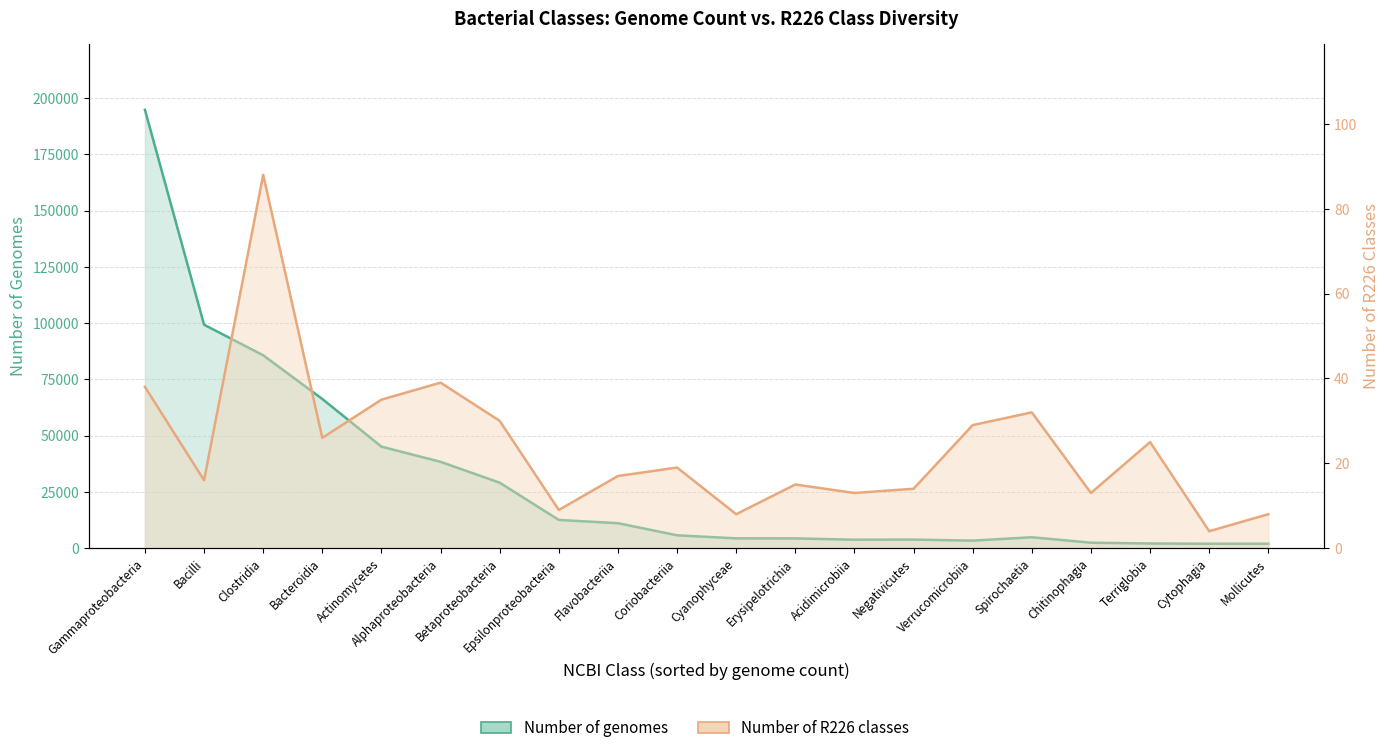

Count the number of categories in the chart.

20